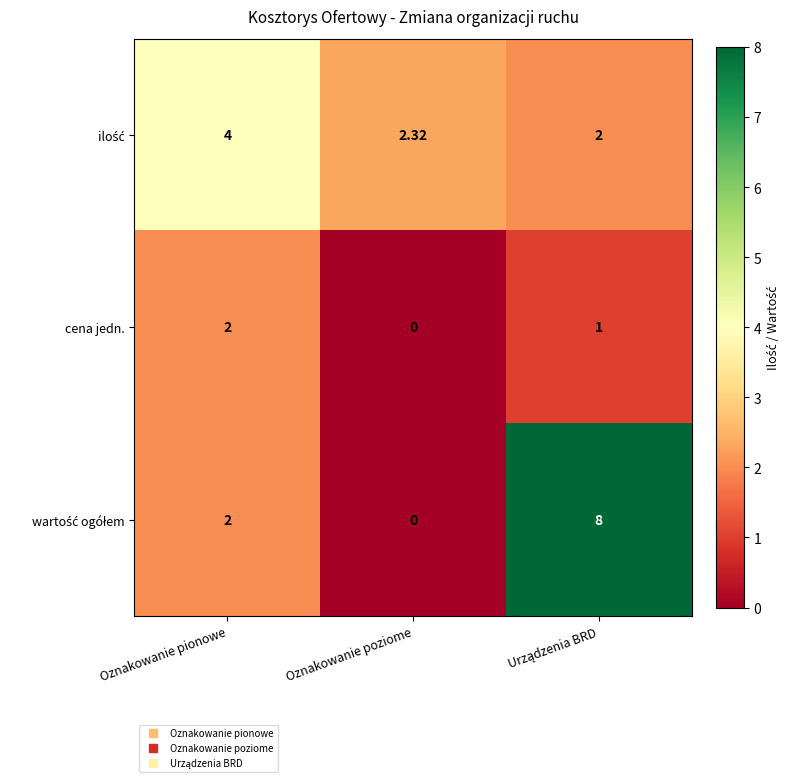

Which category has the lowest value across all series?

Oznakowanie poziome